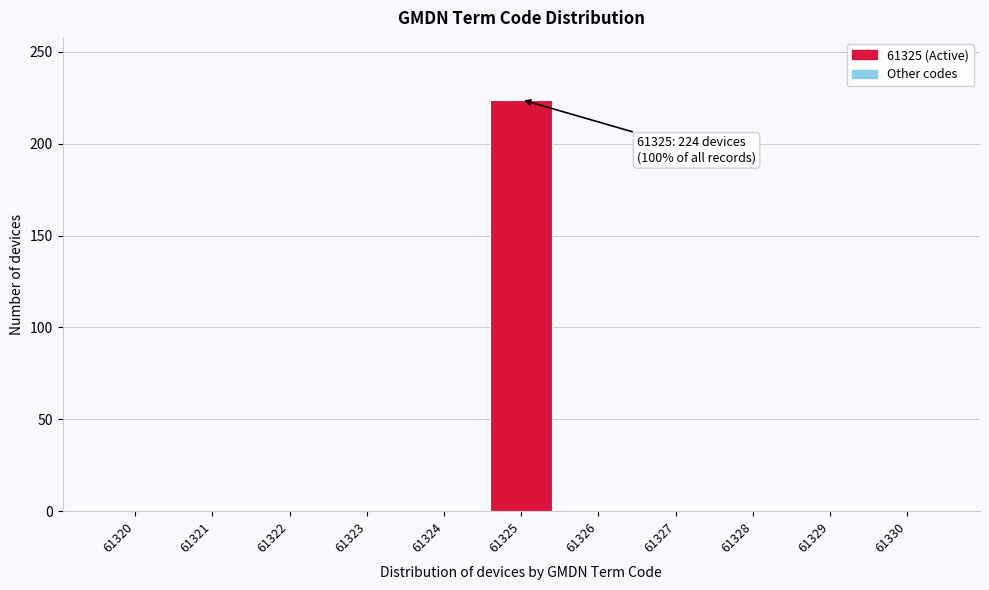

Reading left to right, transcribe all the data shown in this chart.

61320=0	61321=0	61322=0	61323=0	61324=0	61325=224	61326=0	61327=0	61328=0	61329=0	61330=0